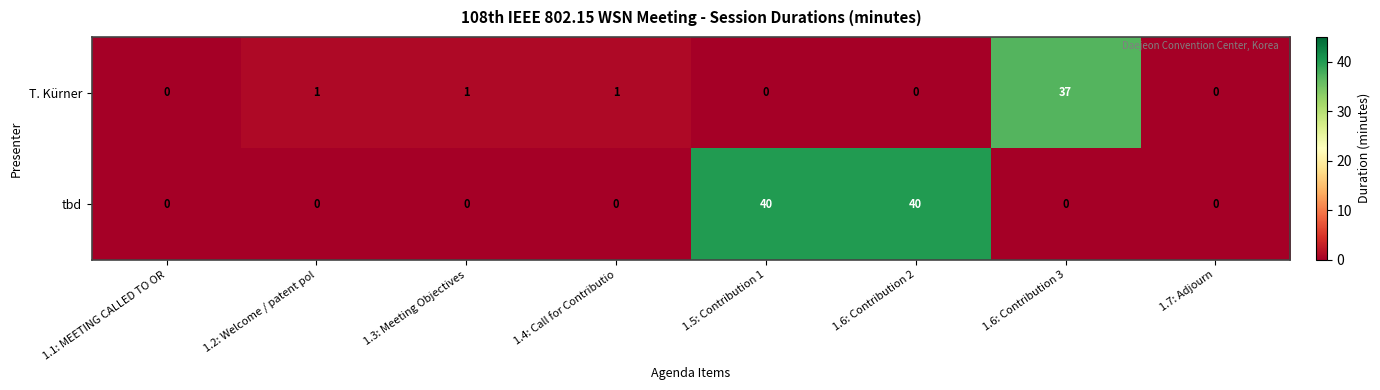

What is the average value of the tbd series?

10